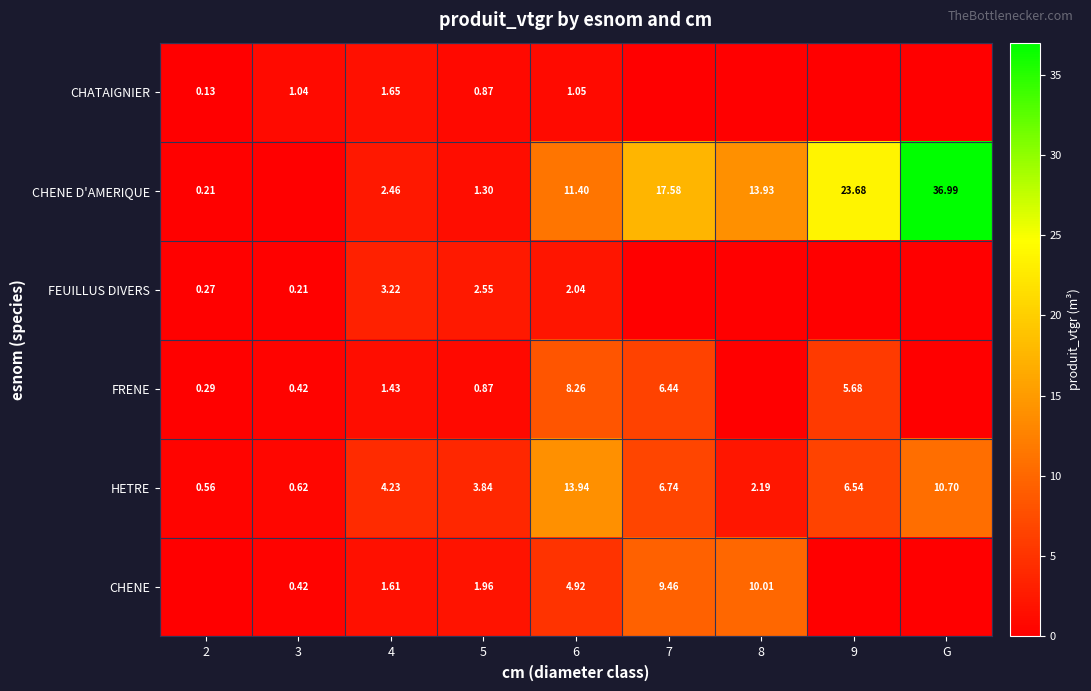

Is the value of FEUILLUS DIVERS at 6 greater than the value of HETRE at 9?

No